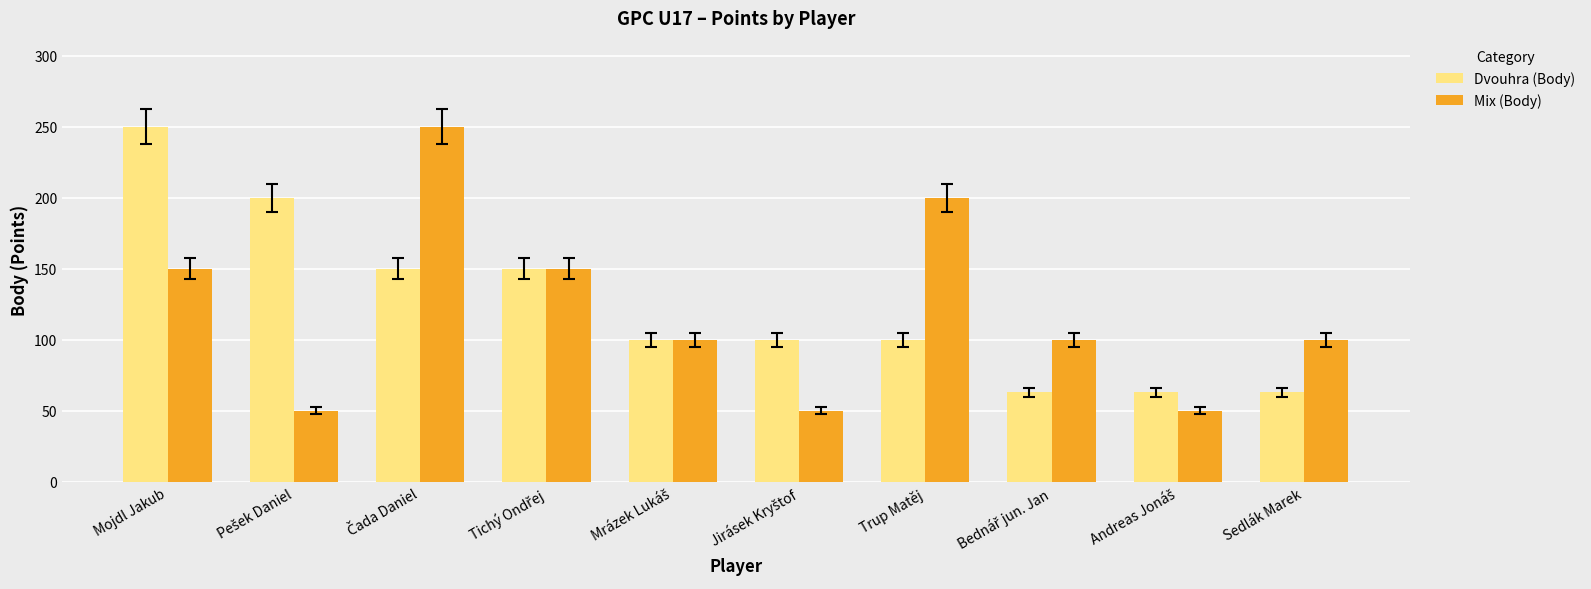

What position from the left is Trup Matěj?

7